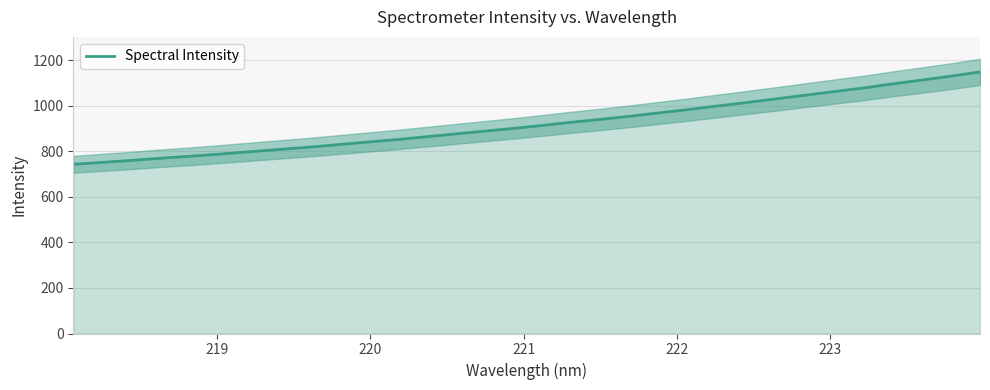

How many lines are shown in the chart?

1